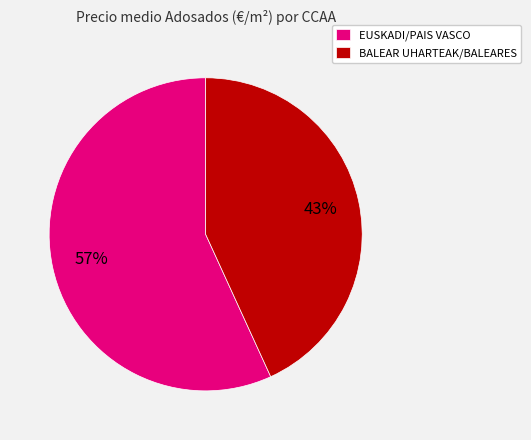

What is the largest slice in the pie chart?

EUSKADI/PAIS VASCO